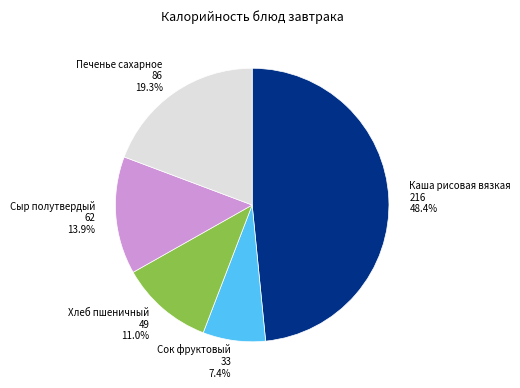

How many slices are in this pie chart?

5